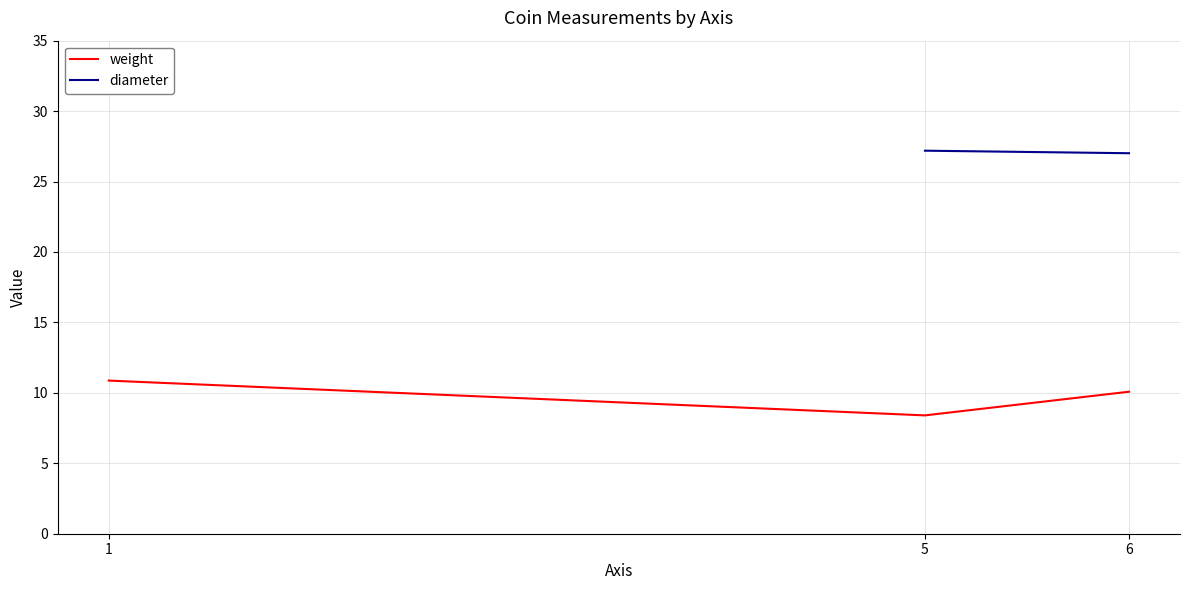

What is the average value?

9.8